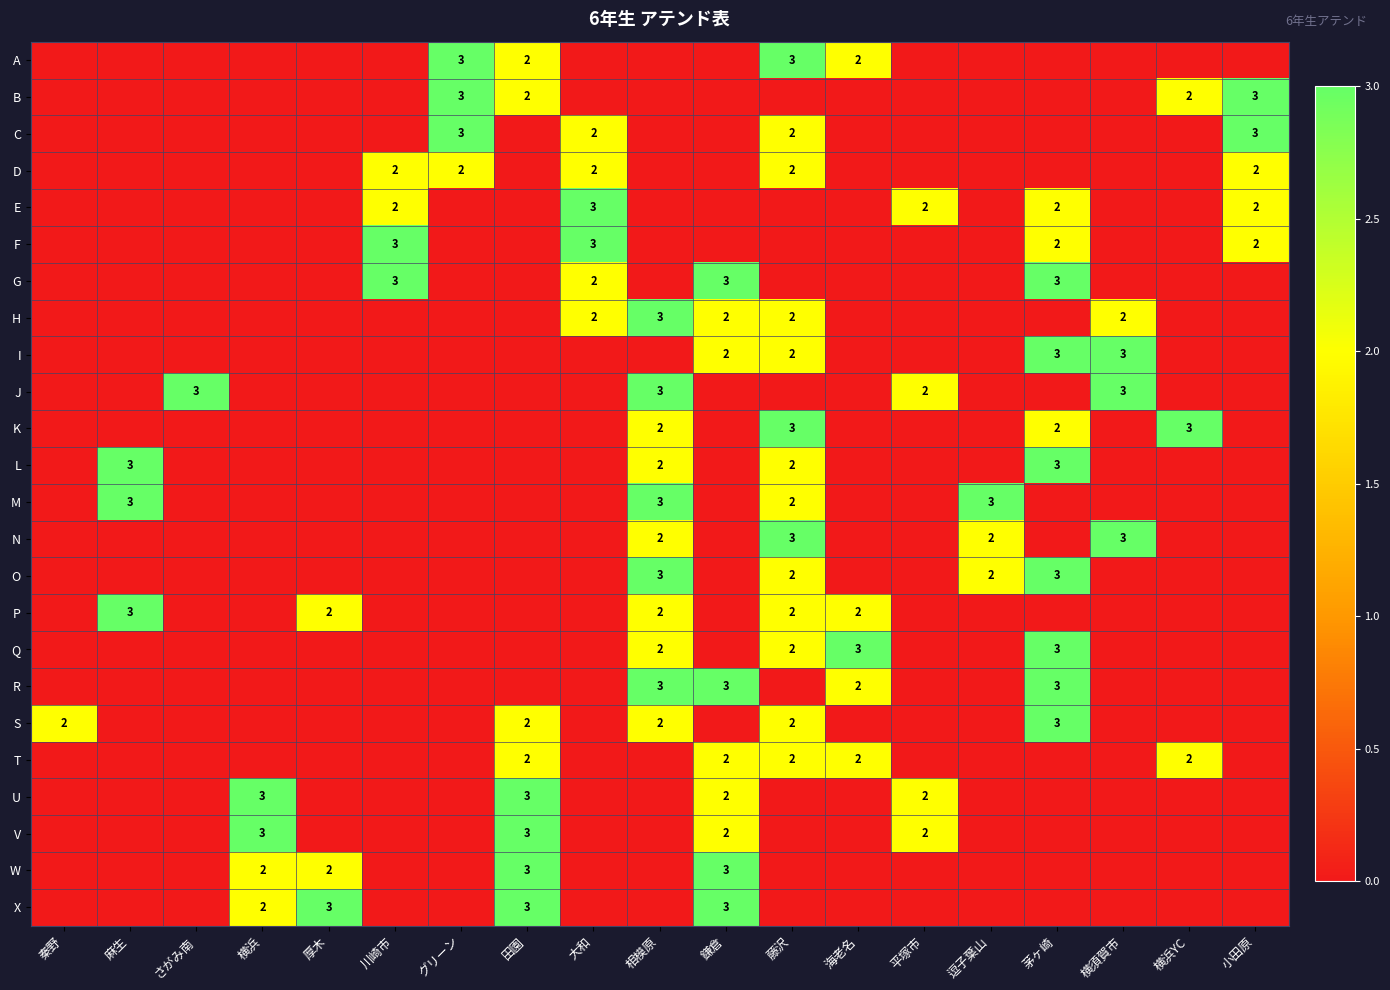

True or false: D has a value of 3 at 藤沢.

False